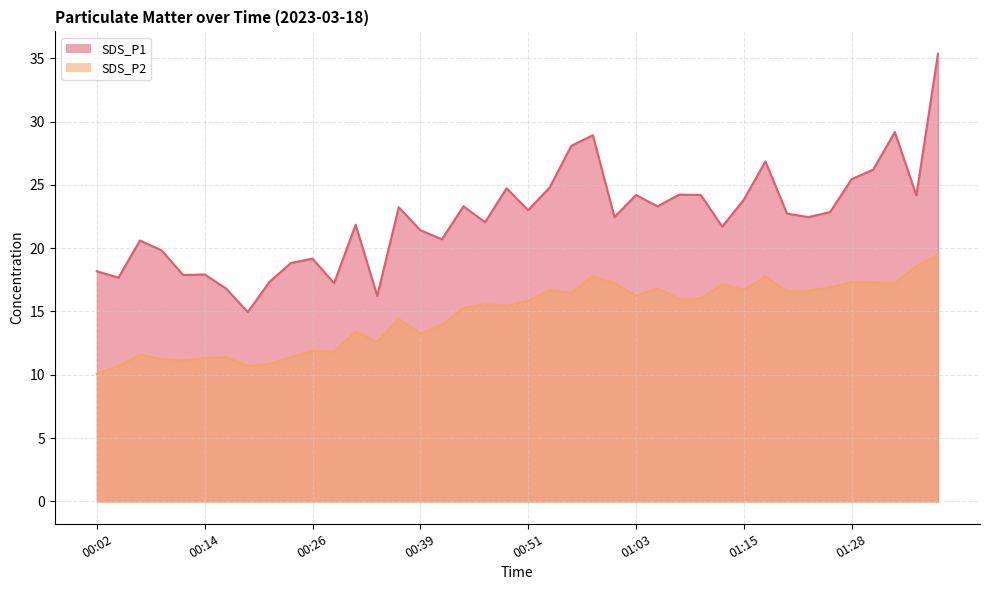

True or false: SDS_P2 has a value of 10.7 at 00:19.

True